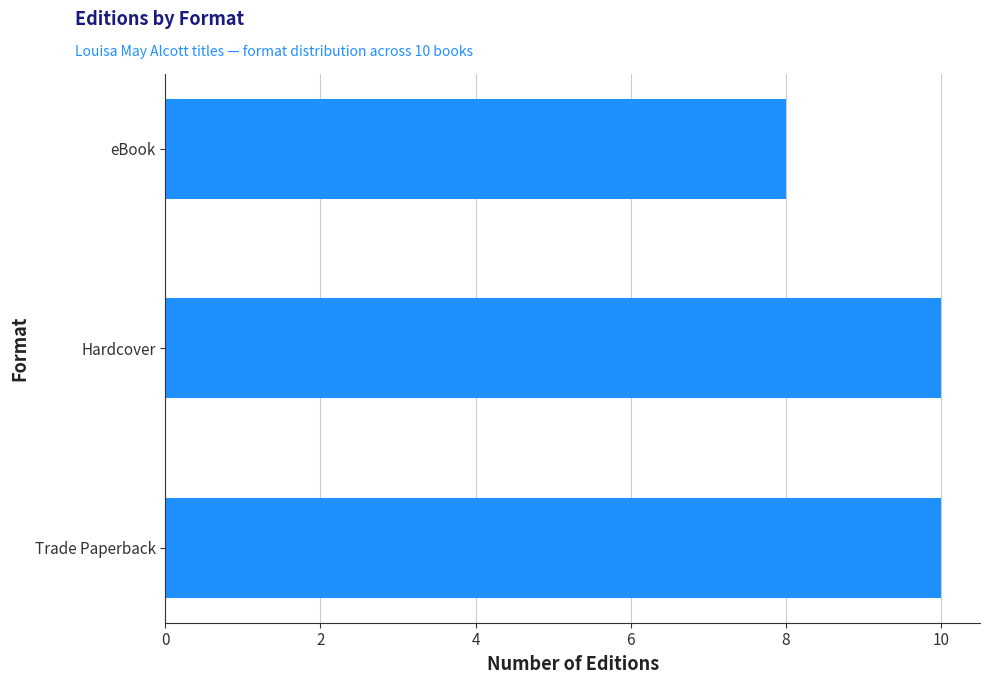

What is the average value?

9